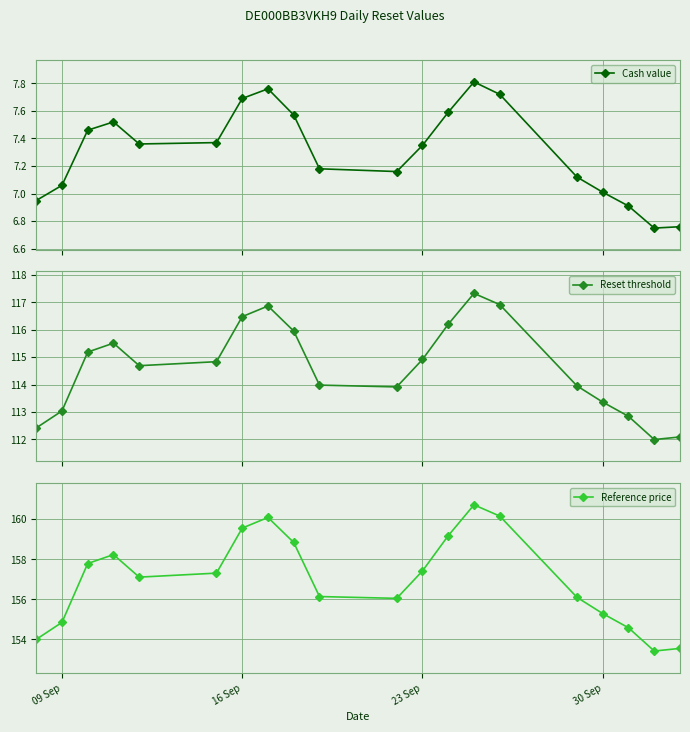

What is the highest value of the Reset threshold series?

117.3